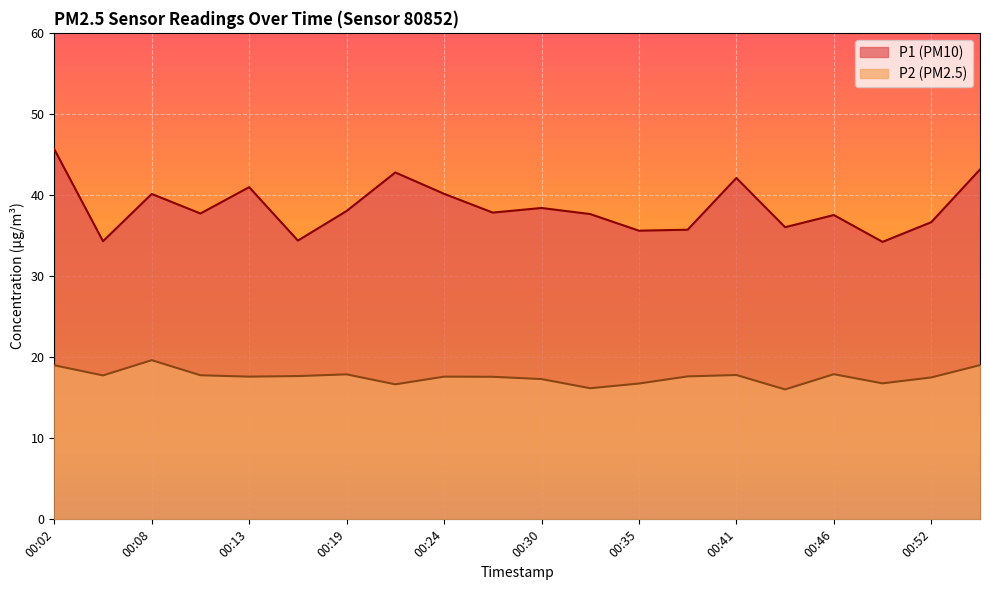

What is the minimum value shown in the chart?

16.0